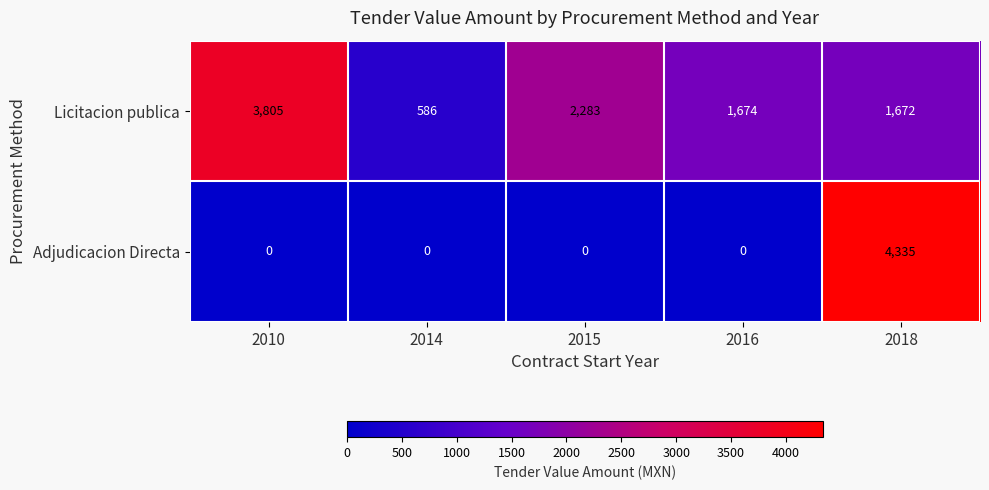

At which label does Adjudicacion Directa reach its peak?

2018